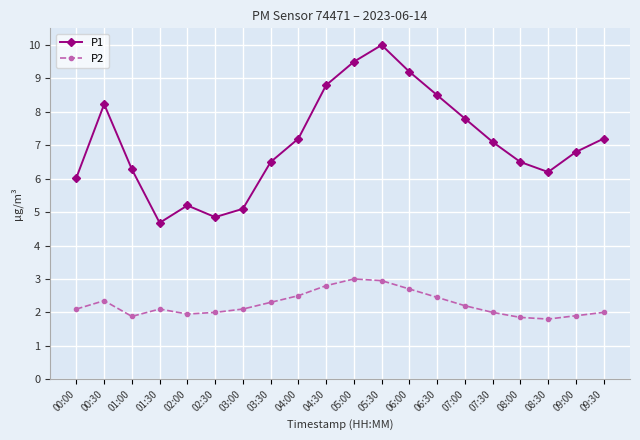

What is the label of the 6th point from the right?

07:00